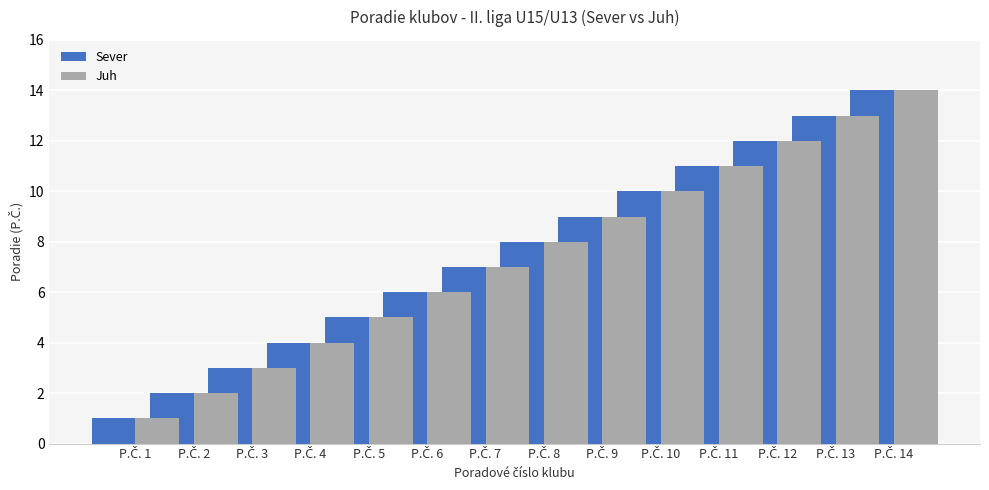

How many bars are there in total?

28